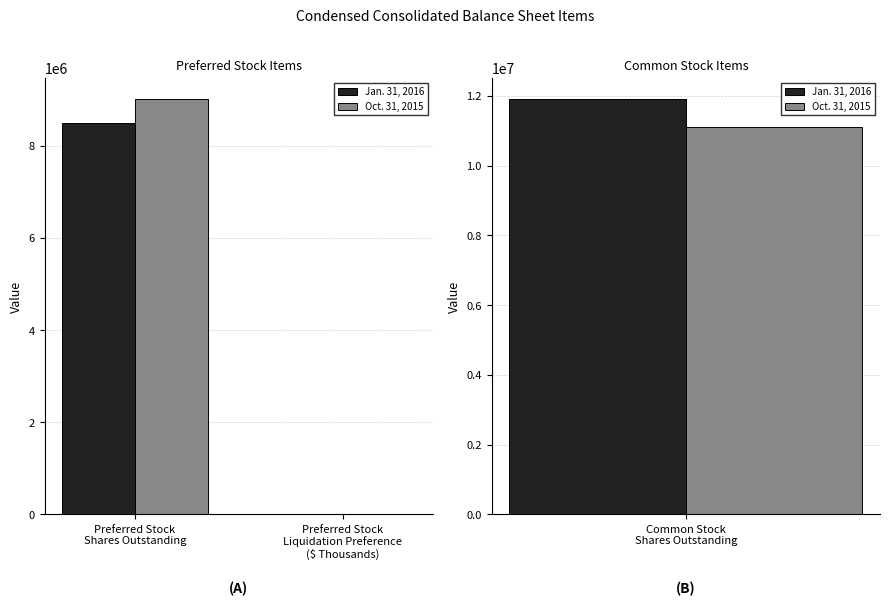

List the labels in order of Oct. 31, 2015 value, largest first.

Preferred Stock
Shares Outstanding, Preferred Stock
Liquidation Preference
($ Thousands)